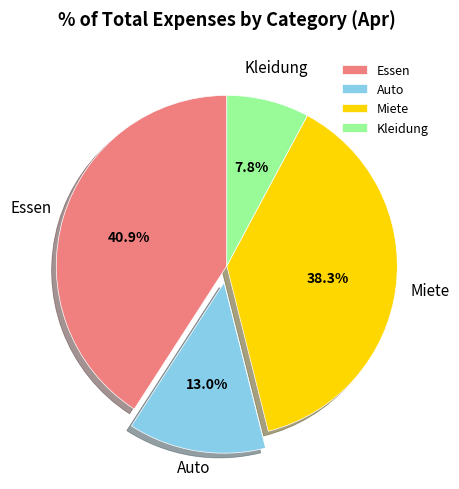

What portion of the pie excludes Auto?

87.0%